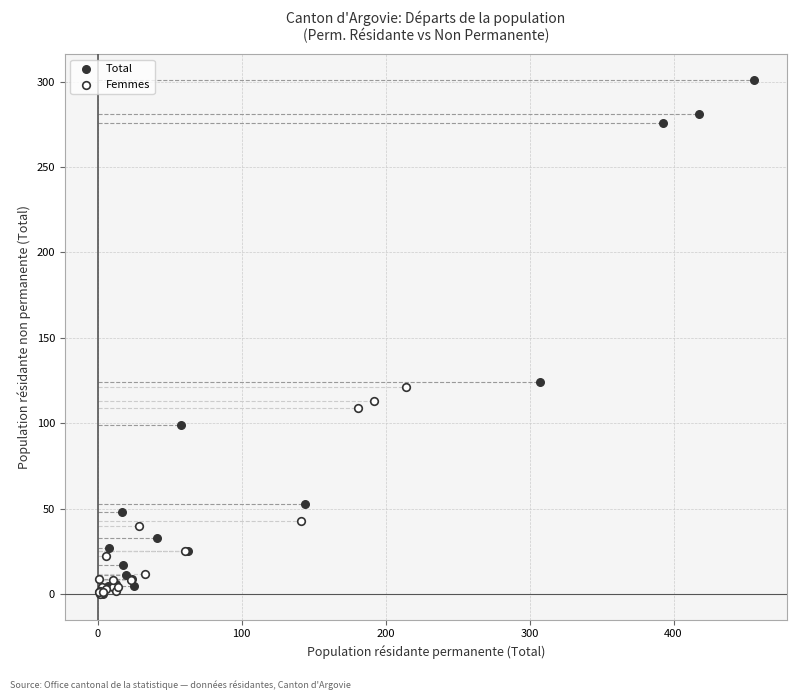

Which series contains the highest Y value?

Total